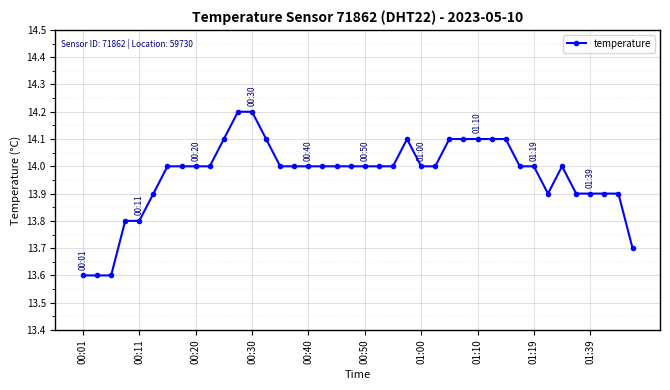

What is the difference between the second highest and minimum values?

0.6